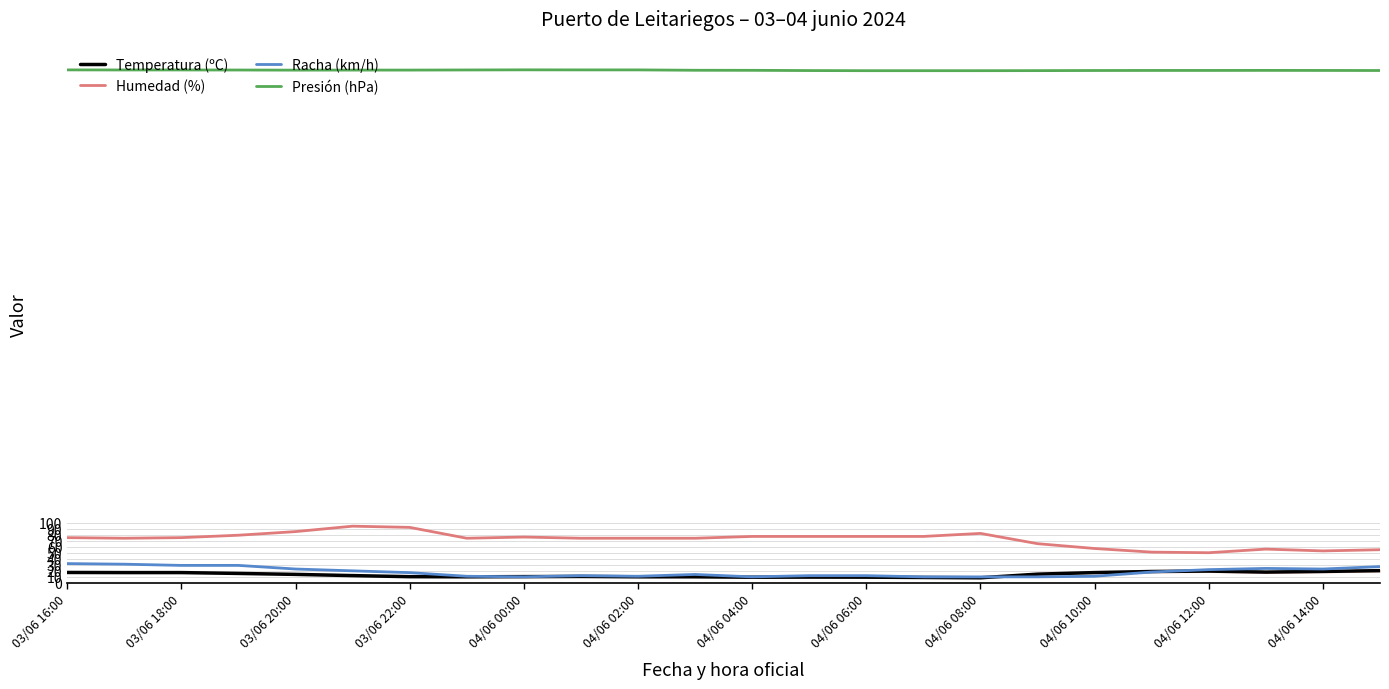

Which series has the largest total across all categories?

Presión (hPa)